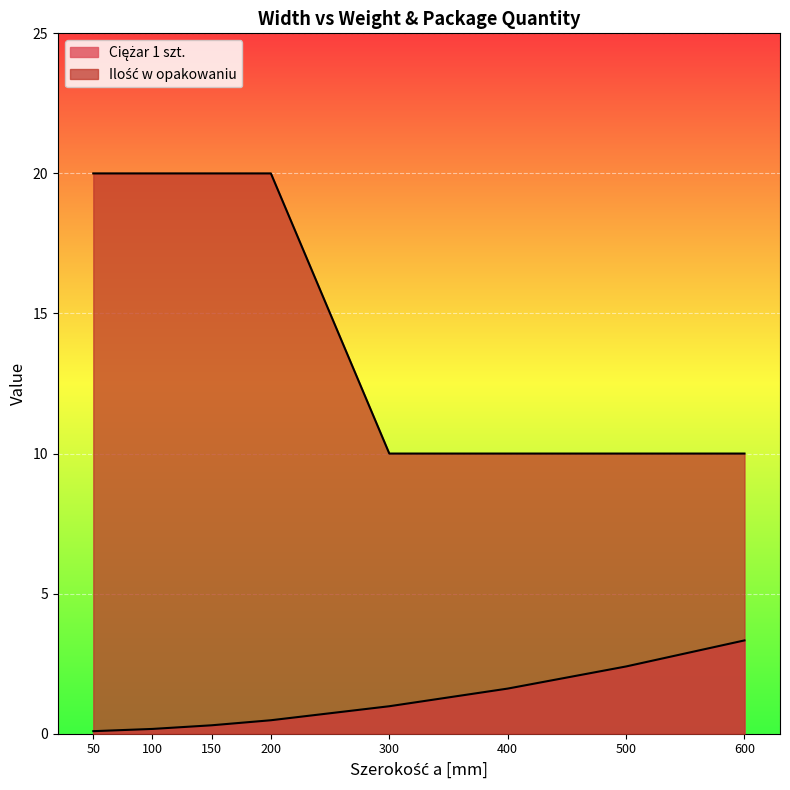

Reading left to right, transcribe all the data shown in this chart.

Ciężar 1 szt.: 50=0.1	100=0.2	150=0.3	200=0.5	300=1.0	400=1.6	500=2.4	600=3.3
Ilość w opakowaniu: 50=20.0	100=20.0	150=20.0	200=20.0	300=10.0	400=10.0	500=10.0	600=10.0